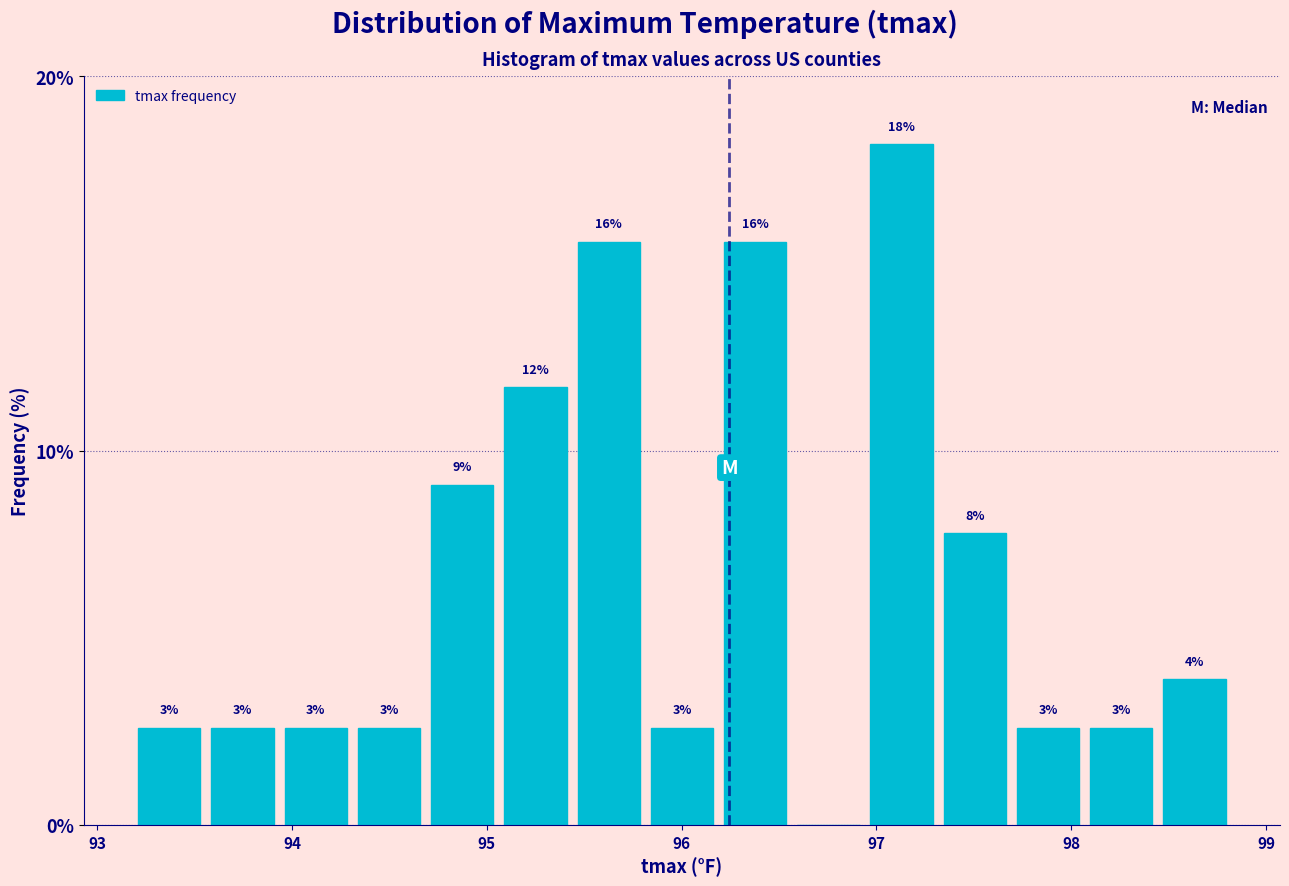

Read against the x-axis, roughly where is the centre of the tallest bar?

97.1